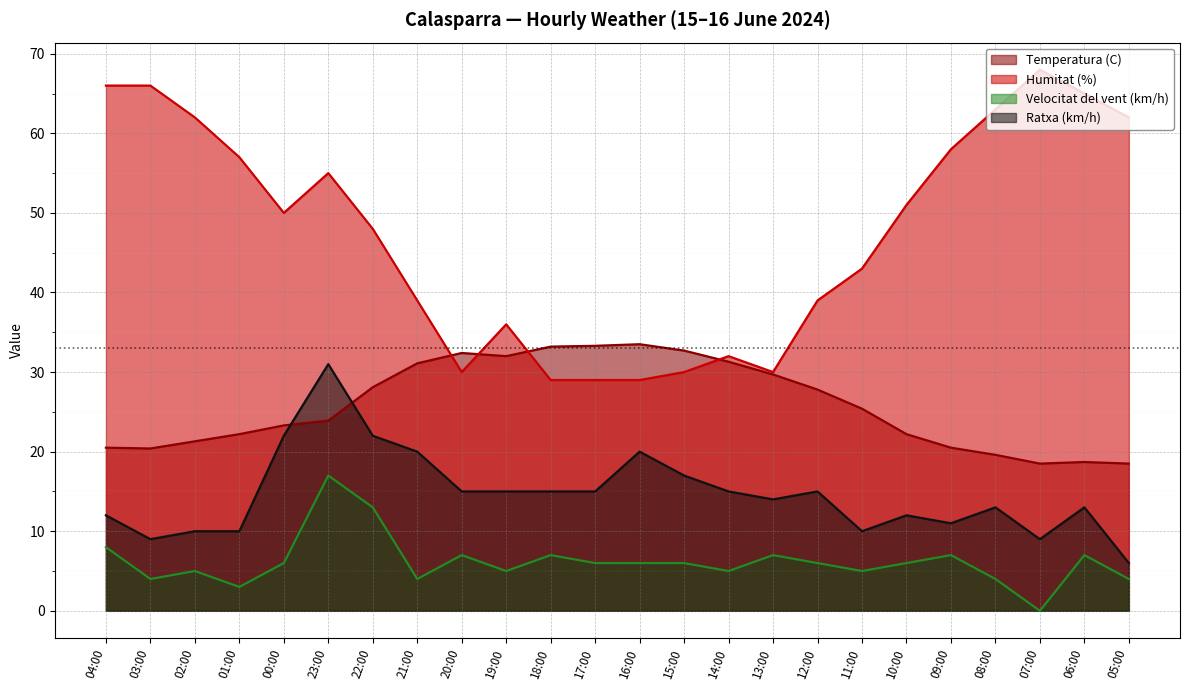

Is it true that Velocitat del vent (km/h) equals 3.5 at 09:00?

False